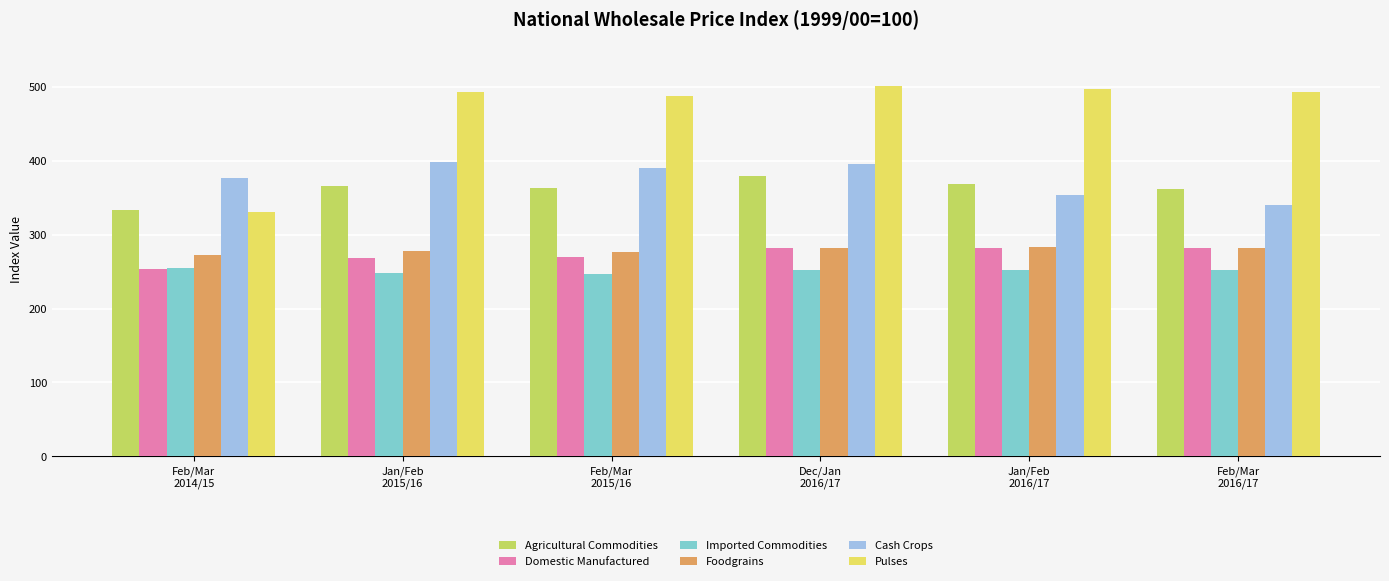

Which series has the largest total across all categories?

Pulses